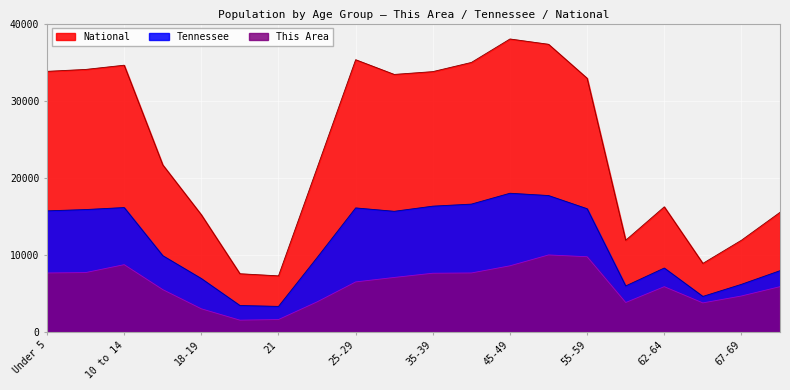

What is the total value across all series at 70-74?

29372.3